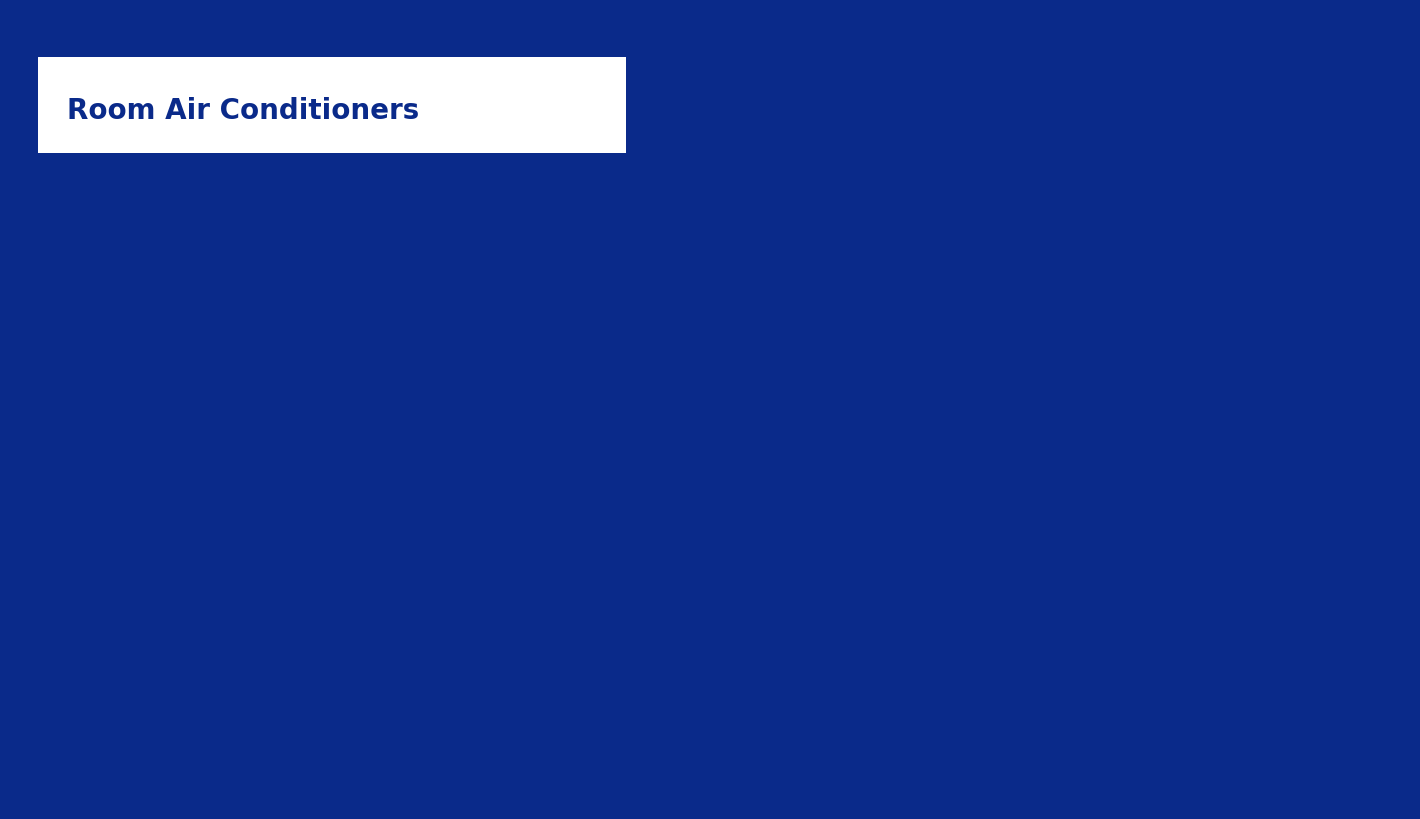

How many slices are in this pie chart?

2